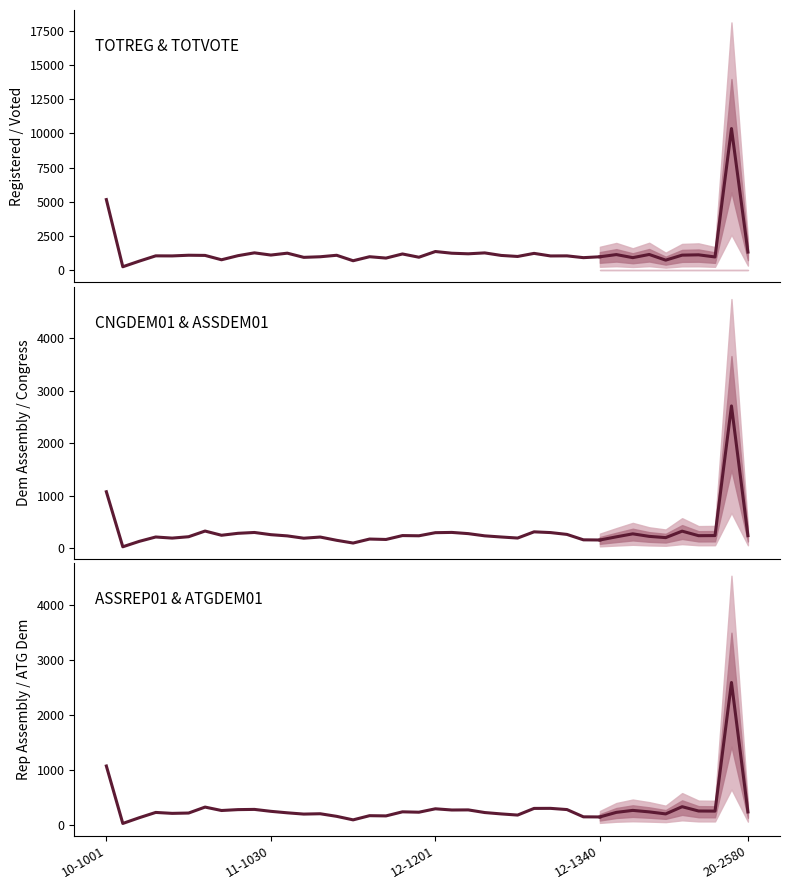

How many data points does each series have?

31